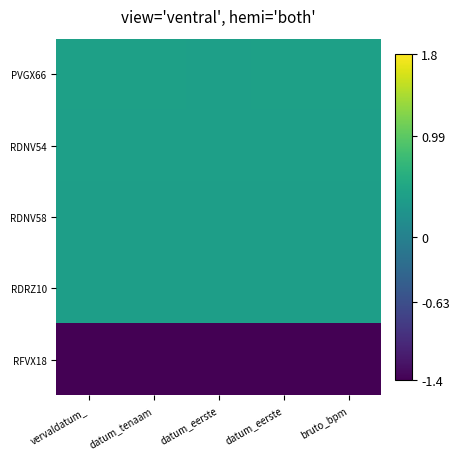

How many categories are shown in the chart?

5